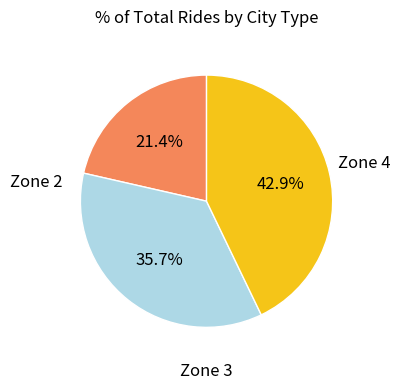

Is there a majority slice in this chart?

No